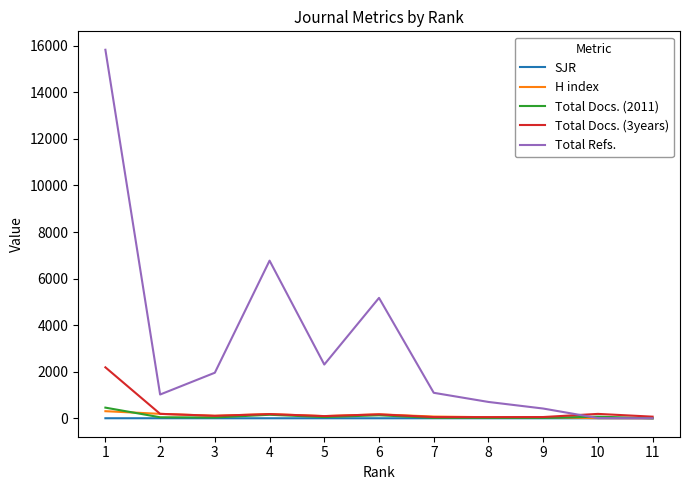

Which series has the largest total across all categories?

Total Refs.